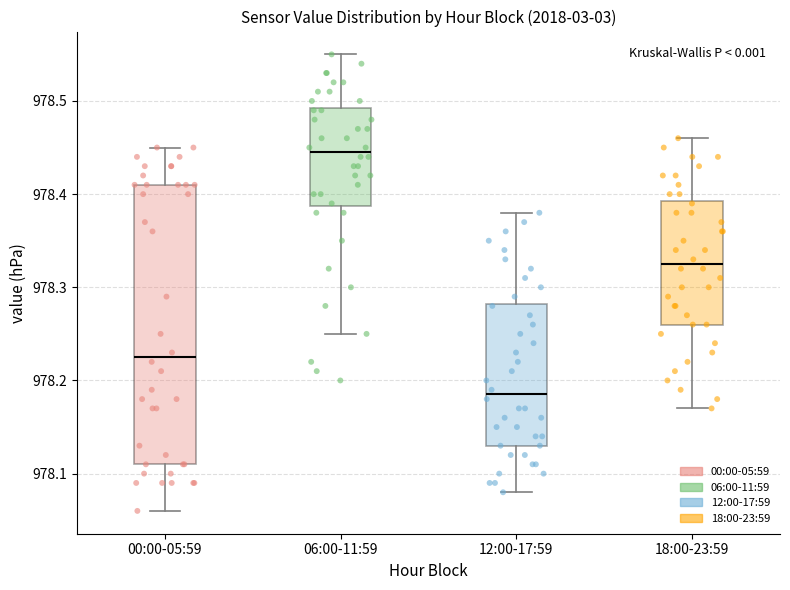

Comparing the boxes themselves (not the whiskers), which one is the tallest?

00:00-05:59